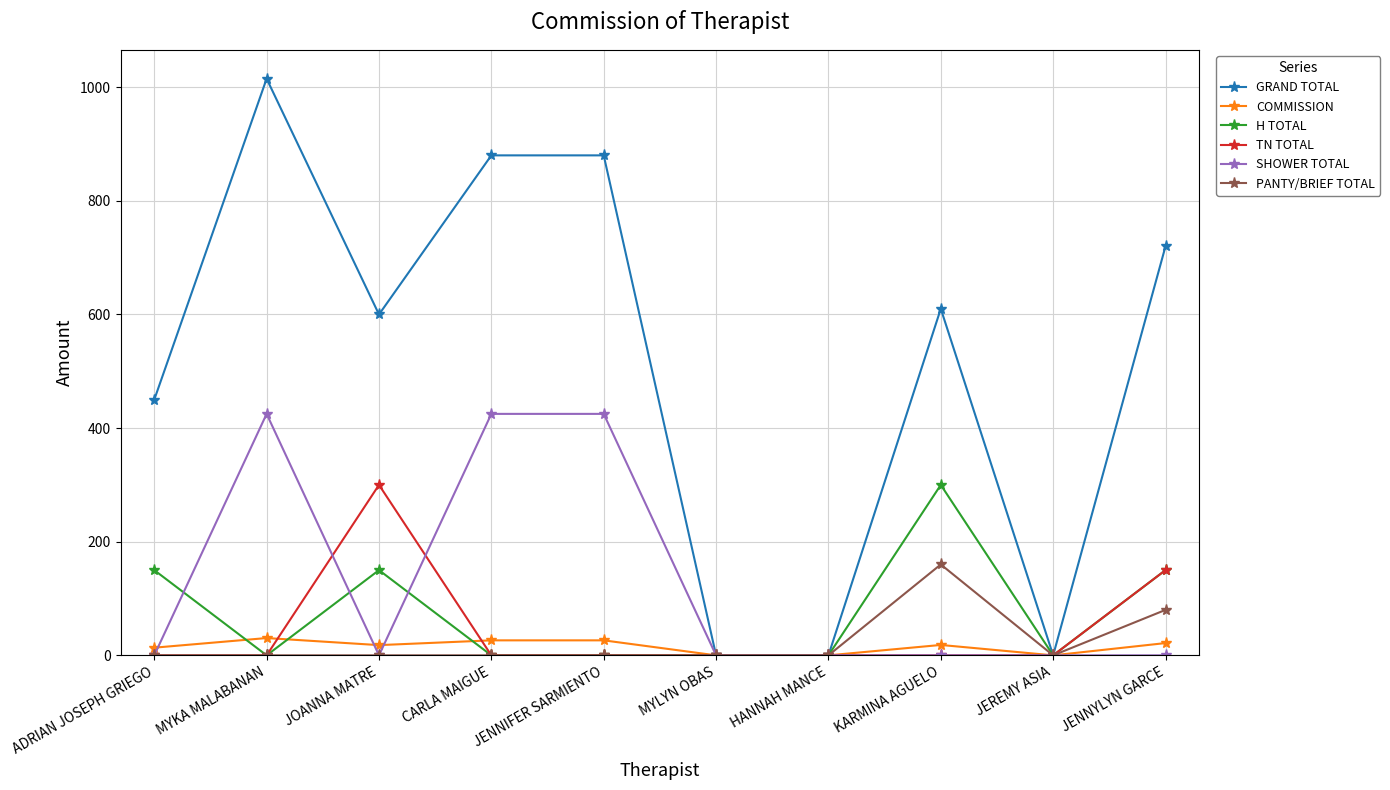

At which category is the sum across all series the highest?

MYKA MALABANAN